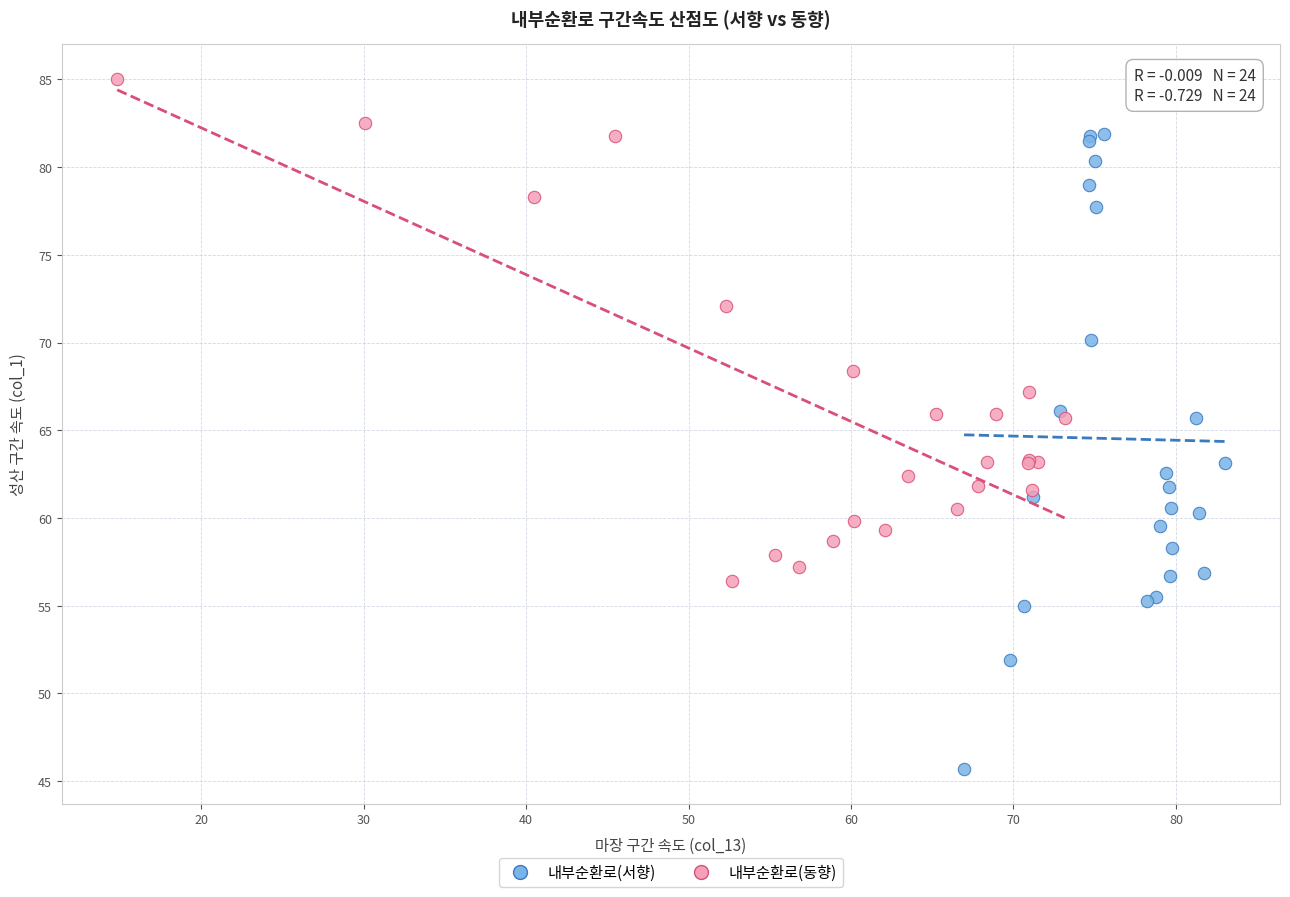

Which series contains the highest Y value?

내부순환로(동향)